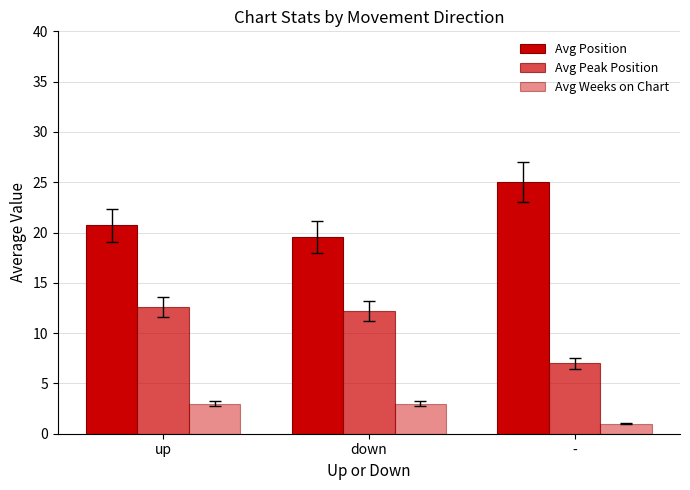

At up, list the series in order from smallest to largest.

Avg Weeks on Chart, Avg Peak Position, Avg Position